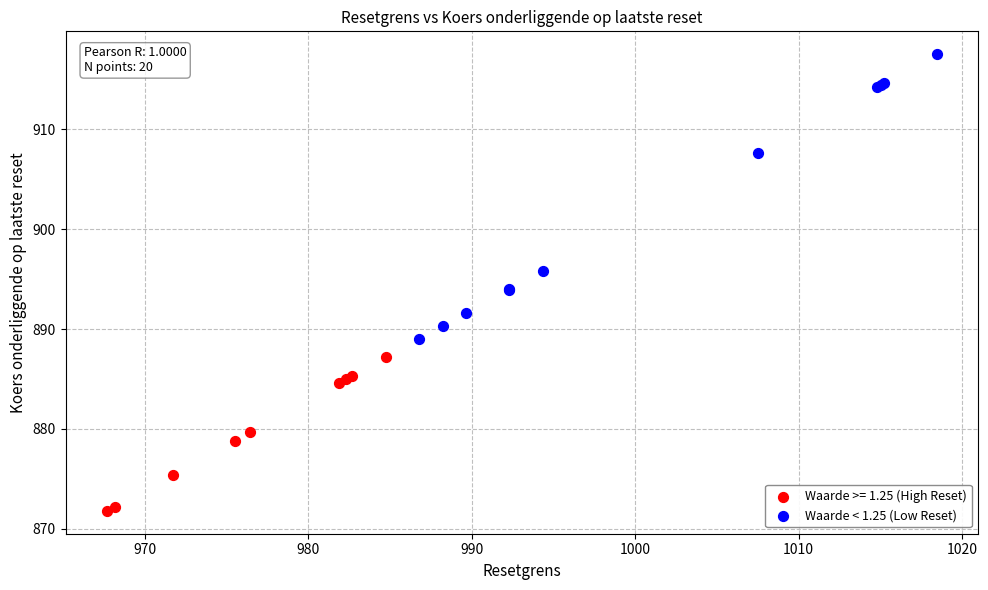

Which series reaches the minimum Y coordinate?

Waarde >= 1.25 (High Reset)